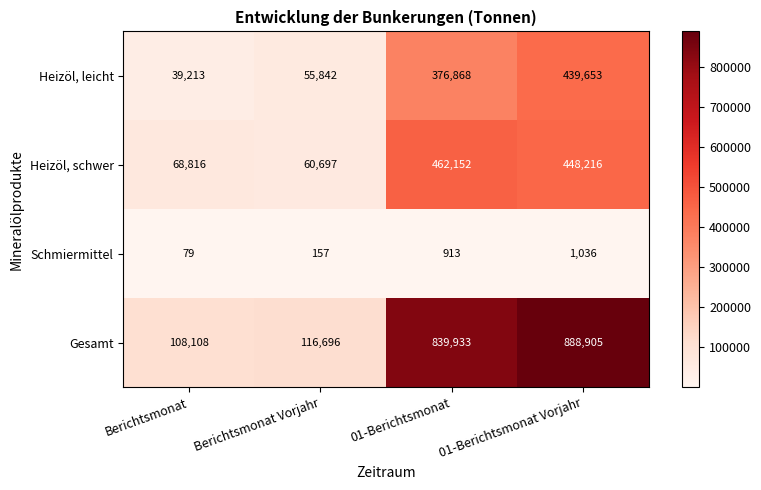

The Heizöl, schwer series shows 60697 at Berichtsmonat Vorjahr. True or false?

True